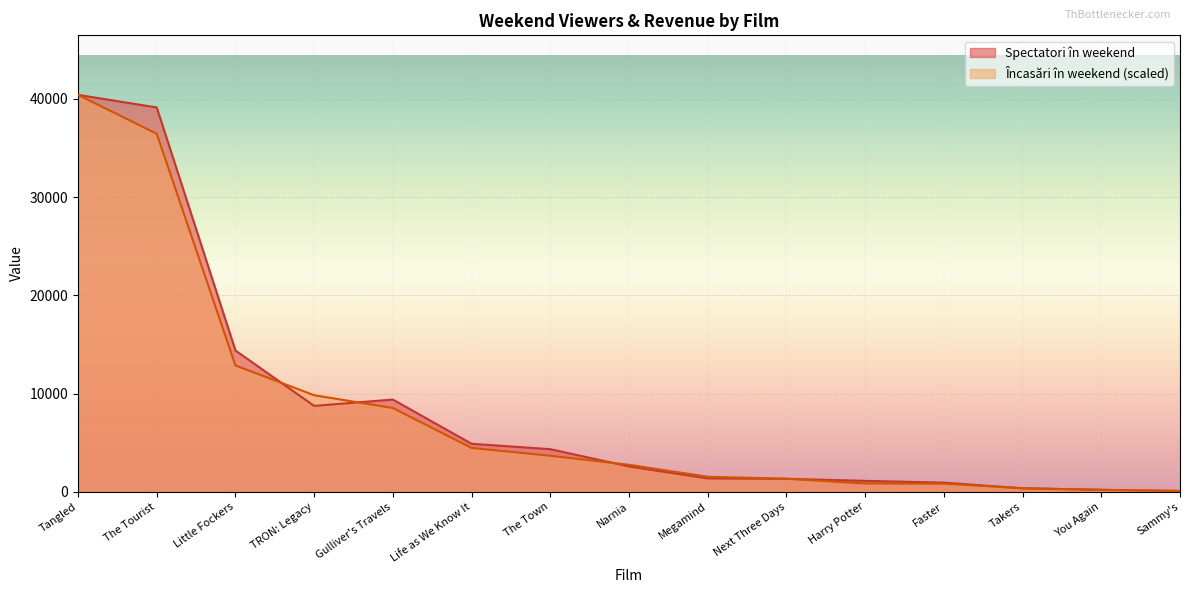

What is the difference between the highest and lowest values at Next Three Days?

3.9